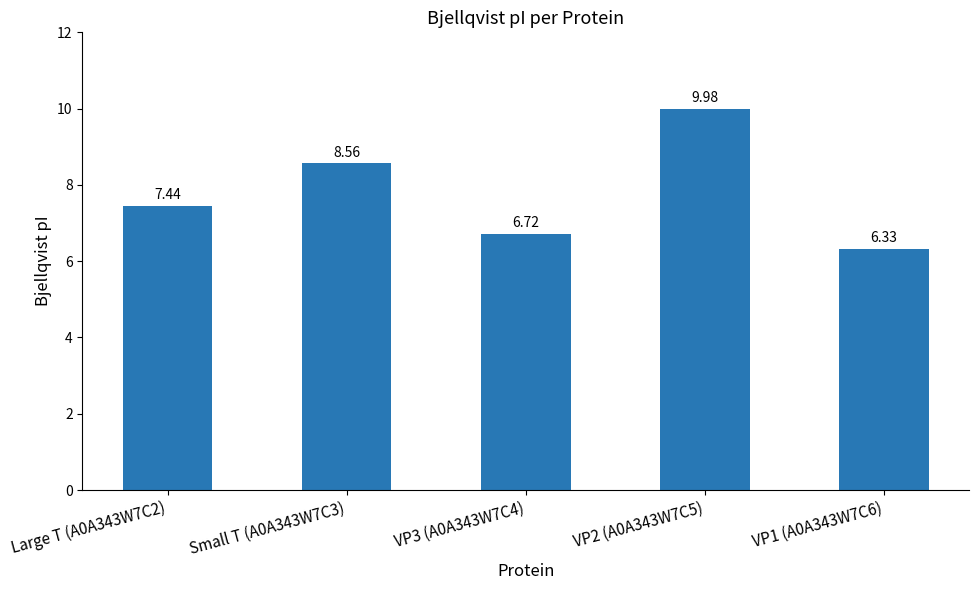

Which label corresponds to the largest value in the chart?

VP2 (A0A343W7C5)